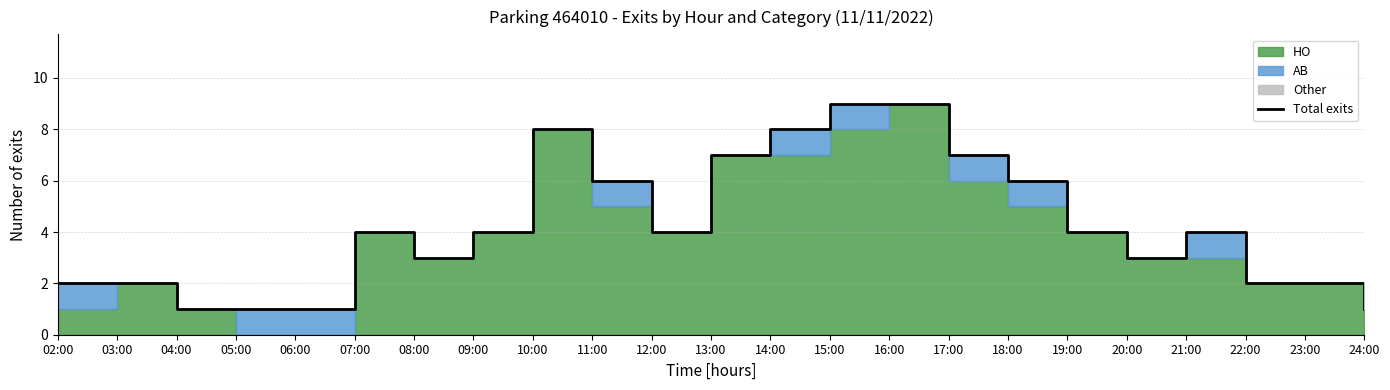

What position from the left is 20:00?

19